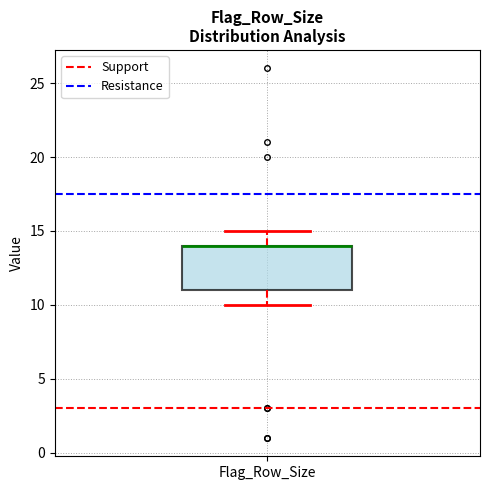

Where is the upper edge of the box for Flag_Row_Size on the y-axis? The values are not printed on the chart, so give them approximately, as read against the axis.

14